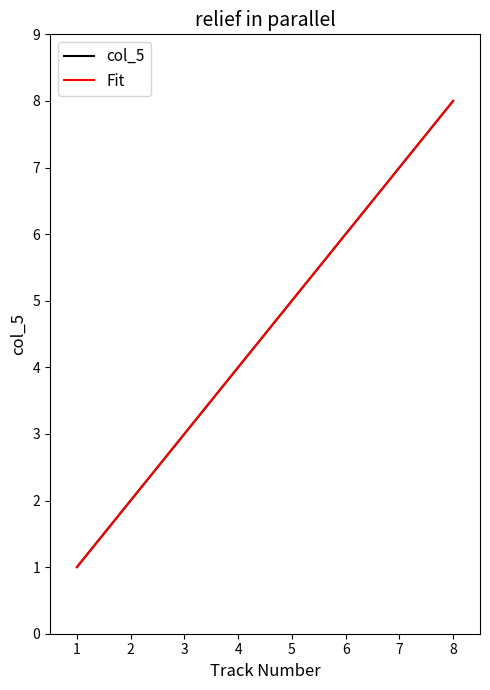

Does the chart display data point markers on the line(s)?

No